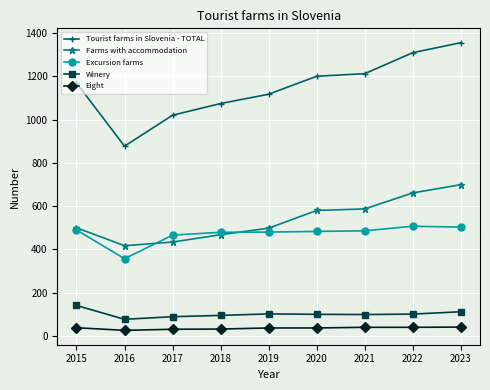

Which series has the largest total across all categories?

Tourist farms in Slovenia - TOTAL